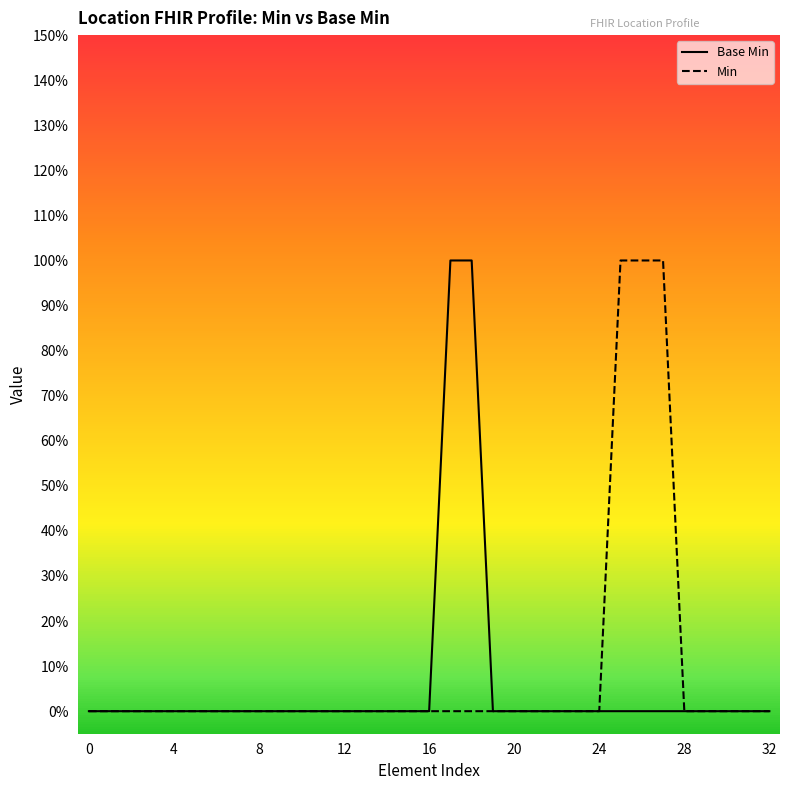

Reading left to right, what are all the values shown in this chart?

Base Min: 0	0	0	0	0	0	0	0	0	0	0	0	0	0	0	0	0	1	1	0	0	0	0	0	0	0	0	0	0	0	0	0	0
Min: 0	0	0	0	0	0	0	0	0	0	0	0	0	0	0	0	0	0	0	0	0	0	0	0	0	1	1	1	0	0	0	0	0